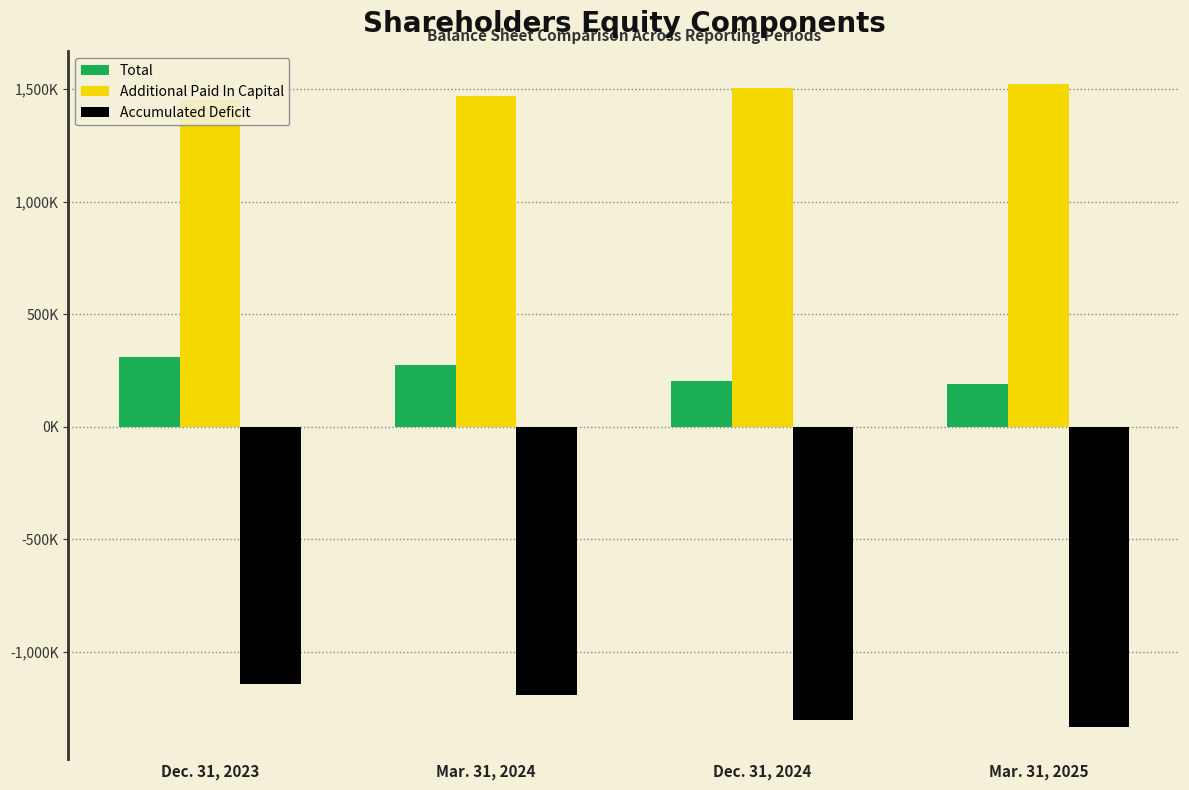

At which category is the sum across all series the highest?

Dec. 31, 2023